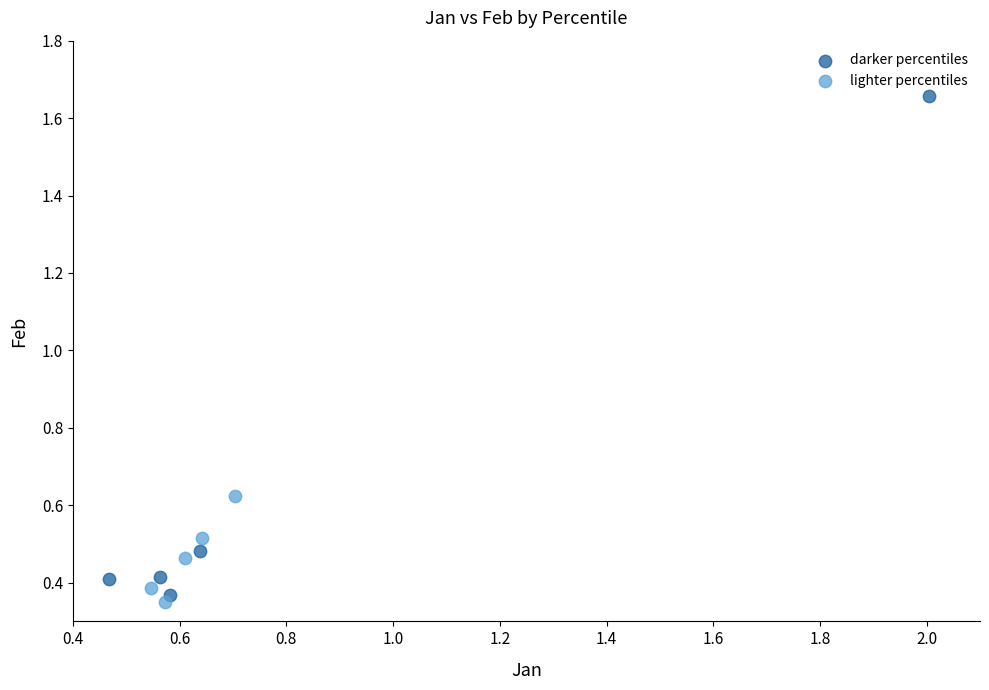

Which series contains the highest Y value?

darker percentiles